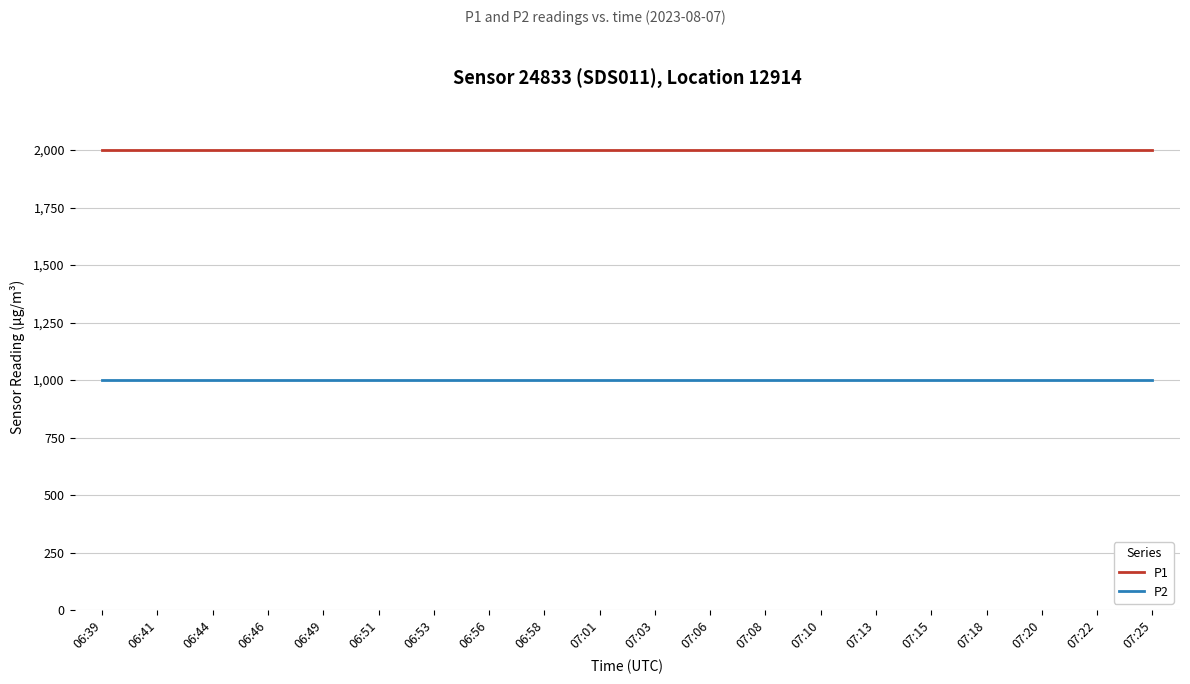

True or false: P2 and P1 cross at least once.

False